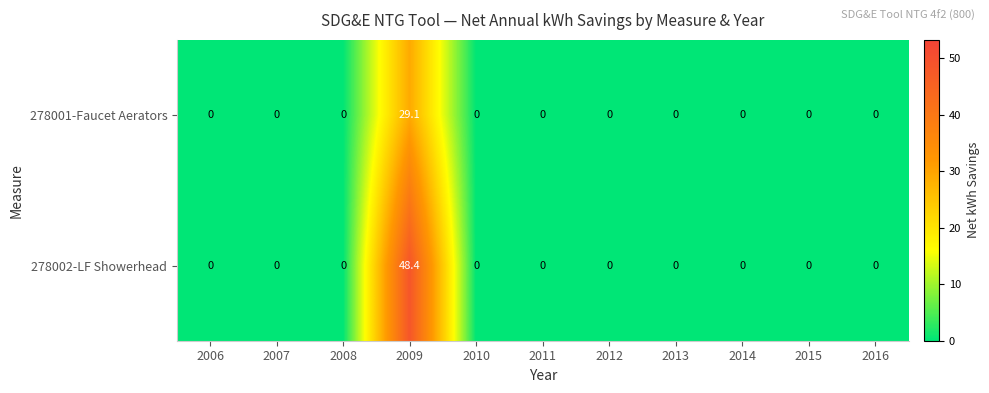

Which series has the widest spread of values?

278002-LF Showerhead